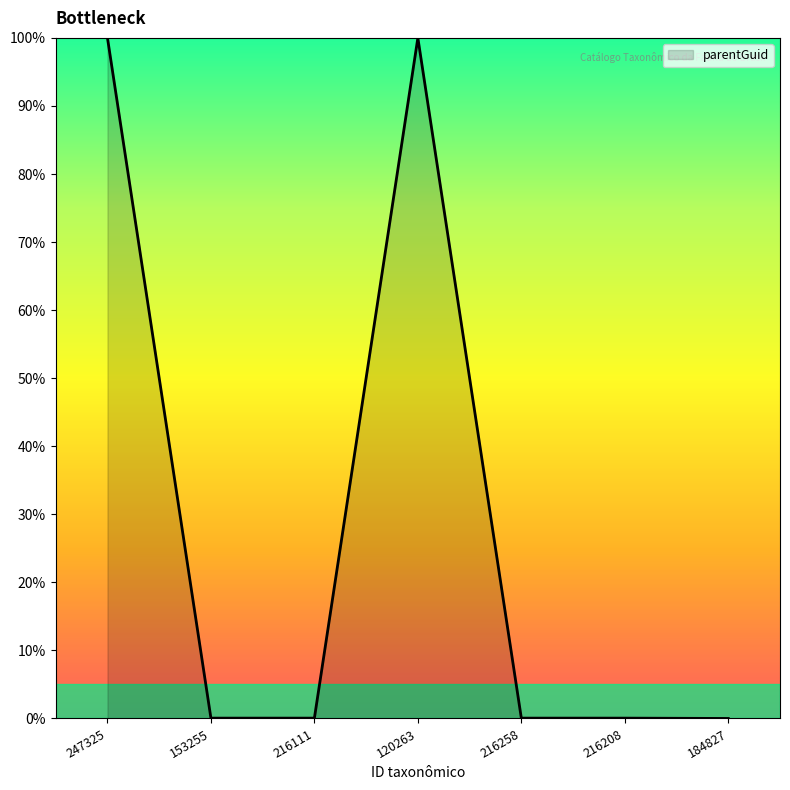

At which category does the data reach its first local peak?

120263